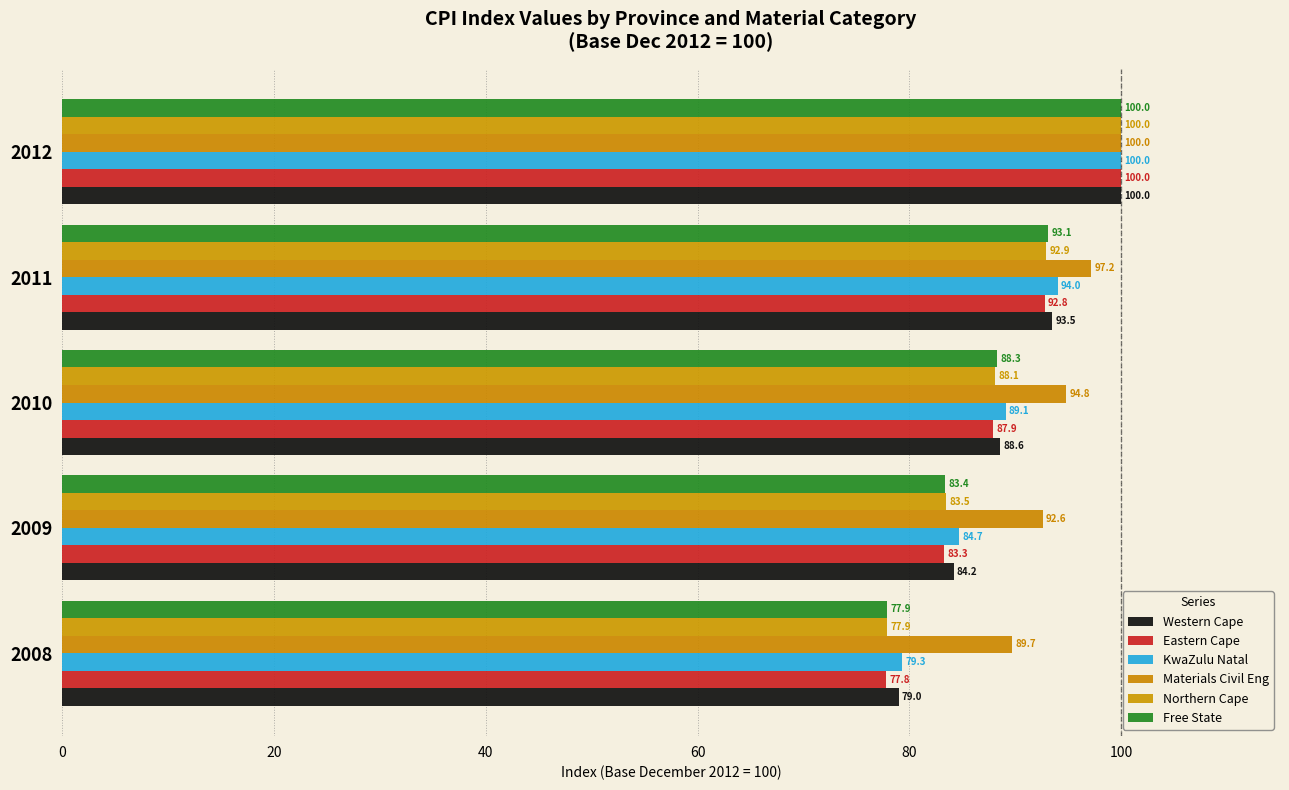

What is the highest value of the Materials Civil Eng series?

100.0